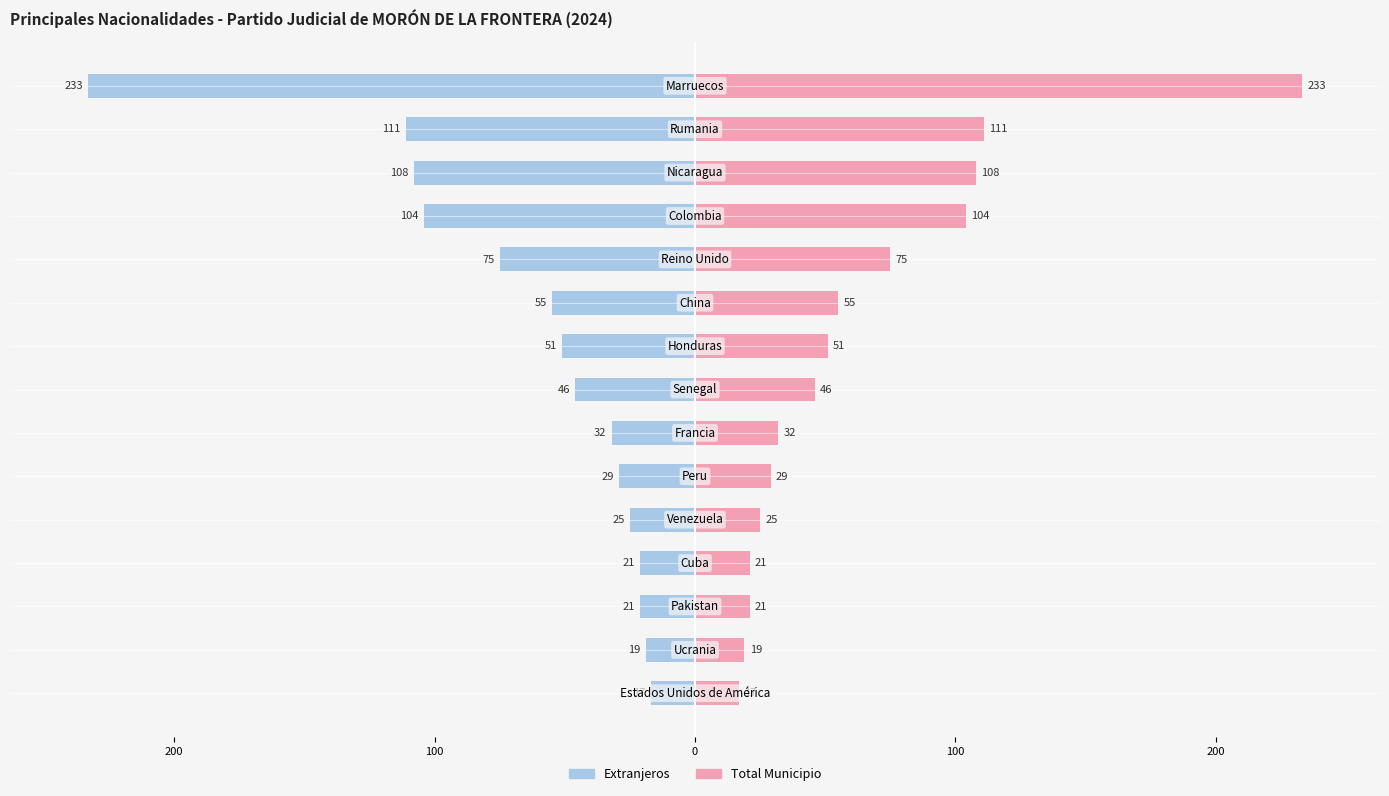

True or false: Población Extranjera has a value of -29 at 100.

False